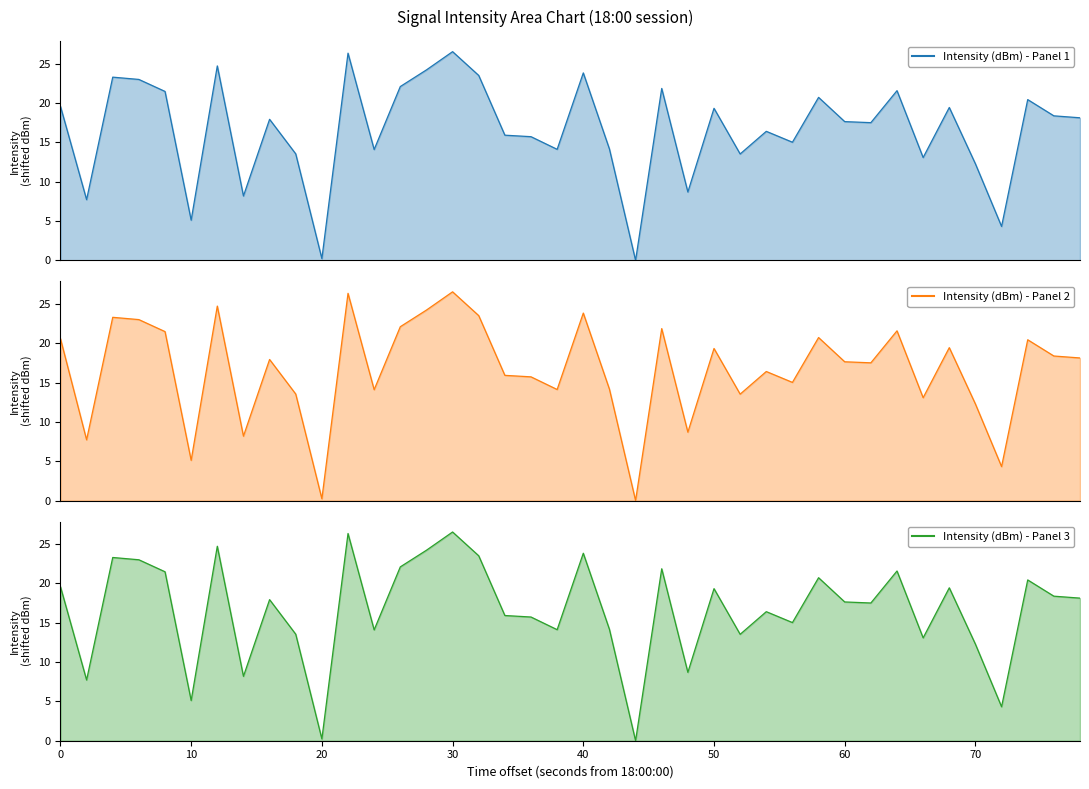

What is the value of the Intensity (dBm) - Panel 3 point at the 18th from the left?

15.9